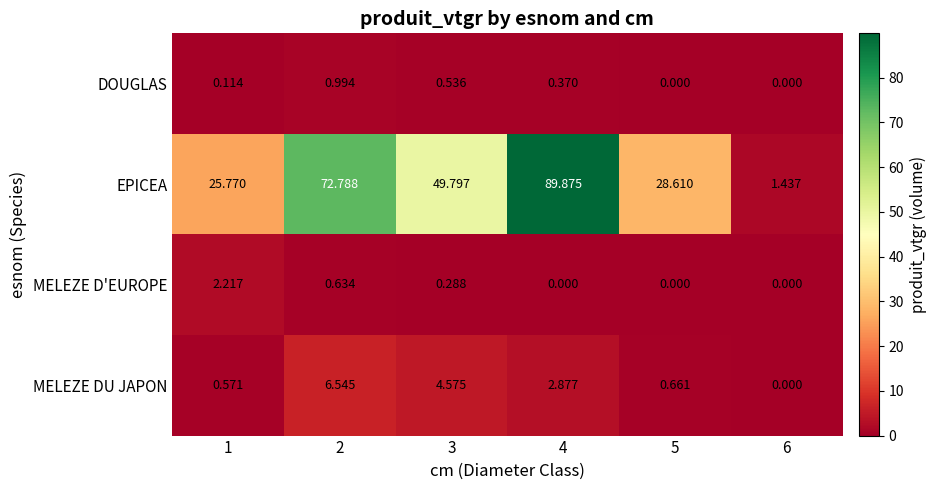

Rank the series at 4 from lowest to highest value.

MELEZE D'EUROPE, DOUGLAS, MELEZE DU JAPON, EPICEA